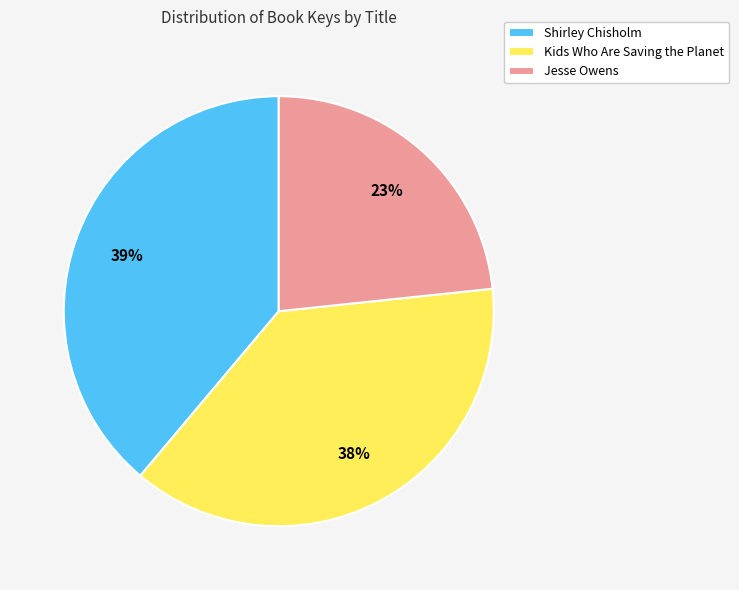

Which has a higher value, Kids Who Are Saving the Planet or Jesse Owens?

Kids Who Are Saving the Planet